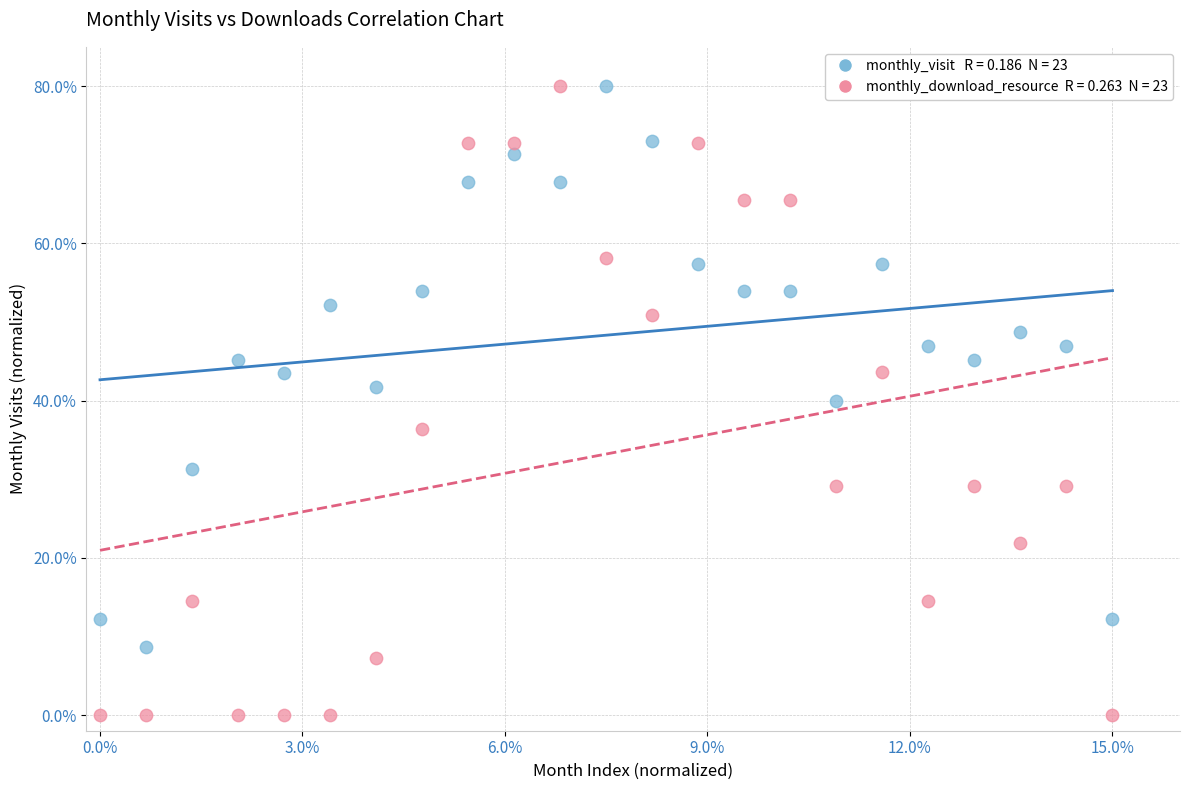

Across all data points, what is the range of Y values (max minus min)?

80.0